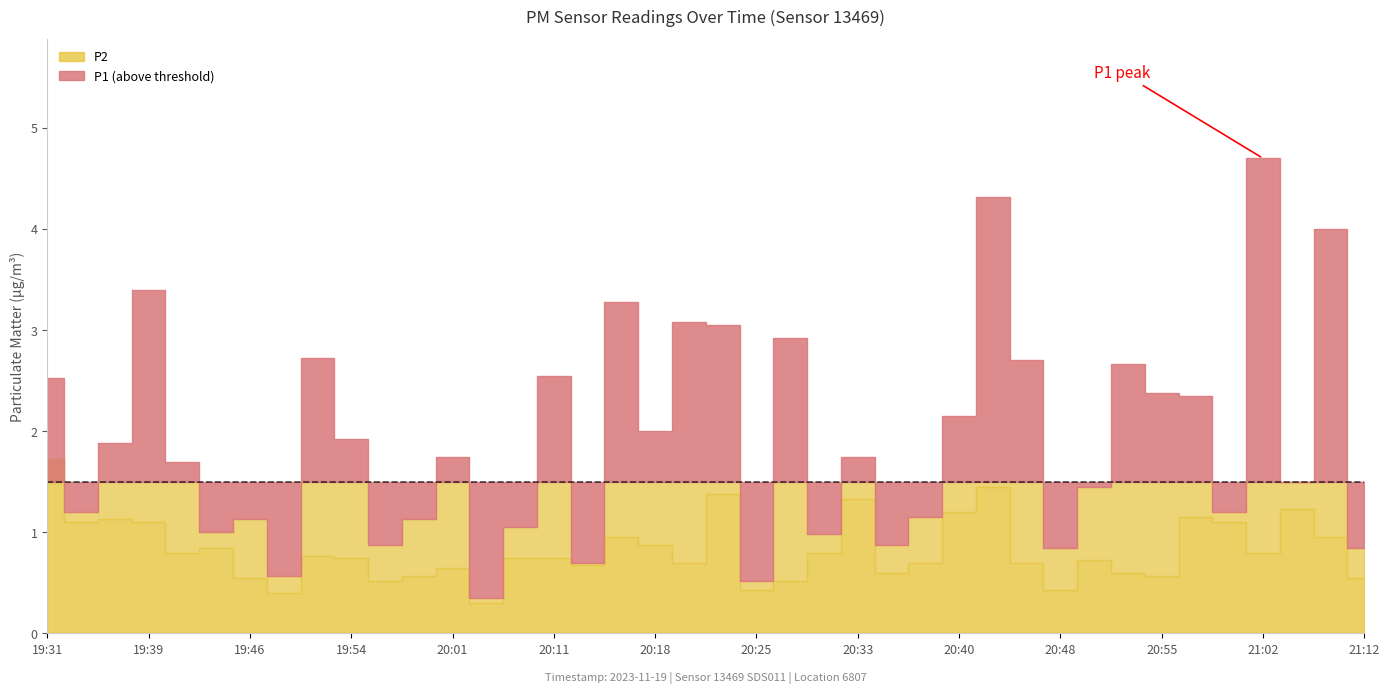

List the labels in order of P2 value, smallest first.

20:06, 19:49, 20:25, 20:48, 19:56, 20:28, 19:46, 21:12, 19:58, 20:55, 20:35, 20:52, 20:01, 20:13, 20:21, 20:38, 20:45, 20:50, 19:54, 20:08, 20:11, 19:51, 19:41, 20:30, 21:02, 19:44, 20:18, 20:16, 21:07, 19:34, 19:39, 21:00, 19:36, 20:57, 20:40, 21:05, 20:33, 20:23, 20:43, 19:31